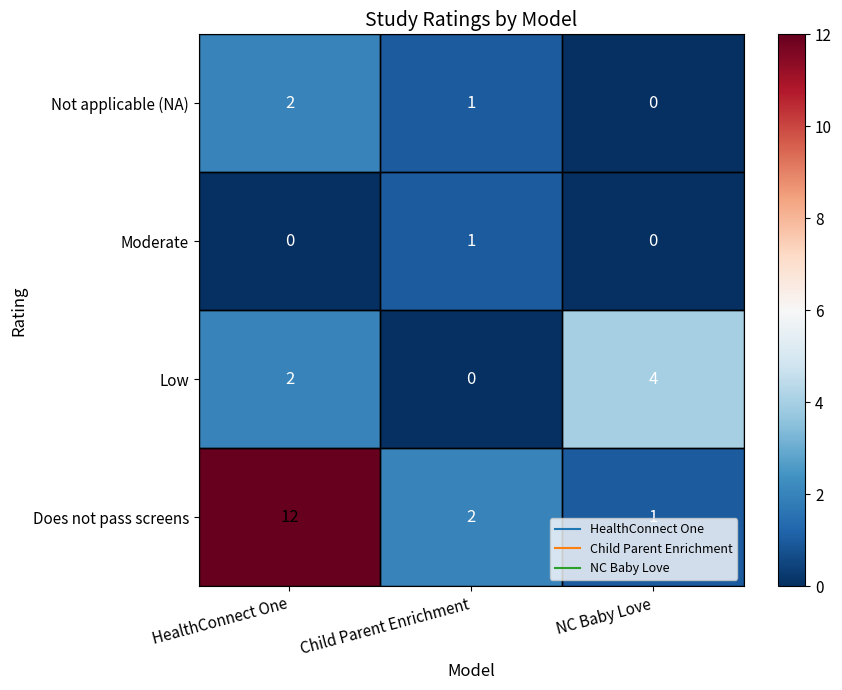

Which category has the highest value in the Not applicable (NA) series?

HealthConnect One